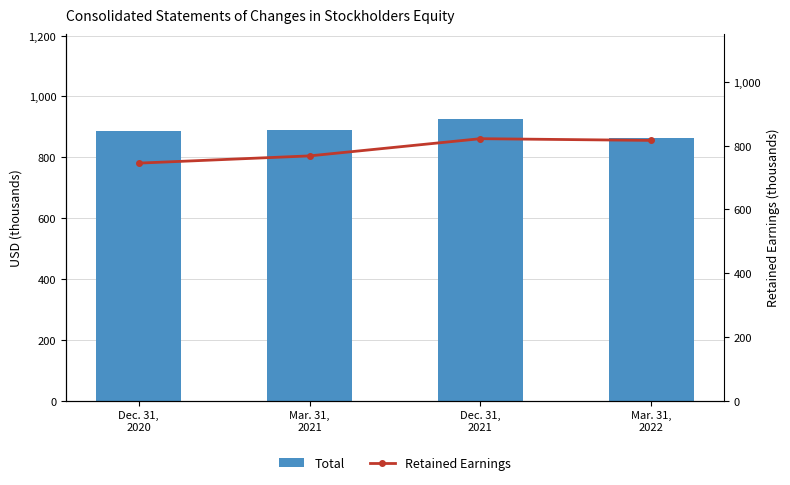

Which series has the largest total across all categories?

Total